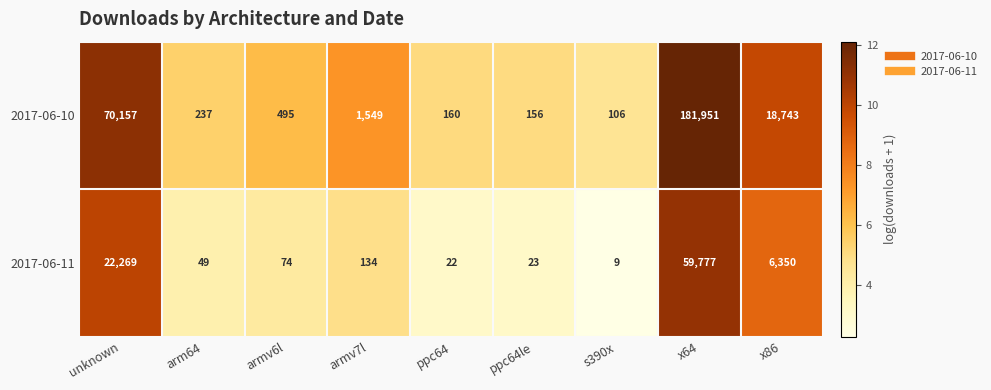

List the series in order of their overall mean, lowest first.

2017-06-11, 2017-06-10